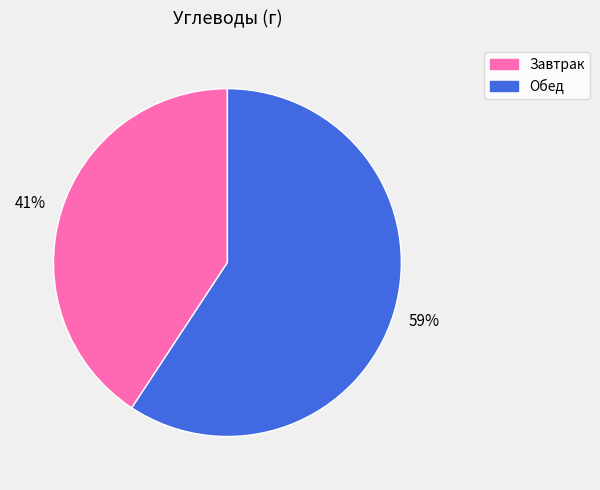

How many slices are in this pie chart?

2